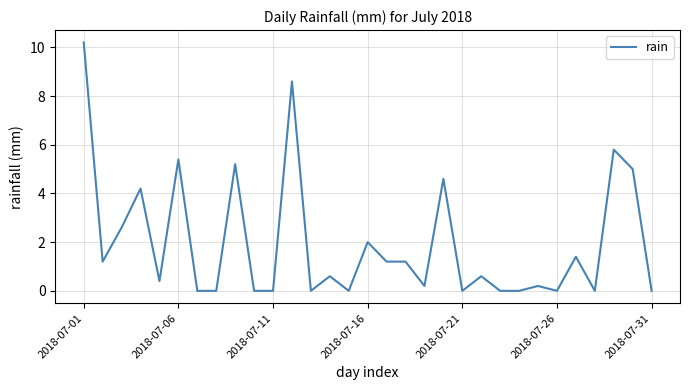

What is the greatest value displayed?

10.2